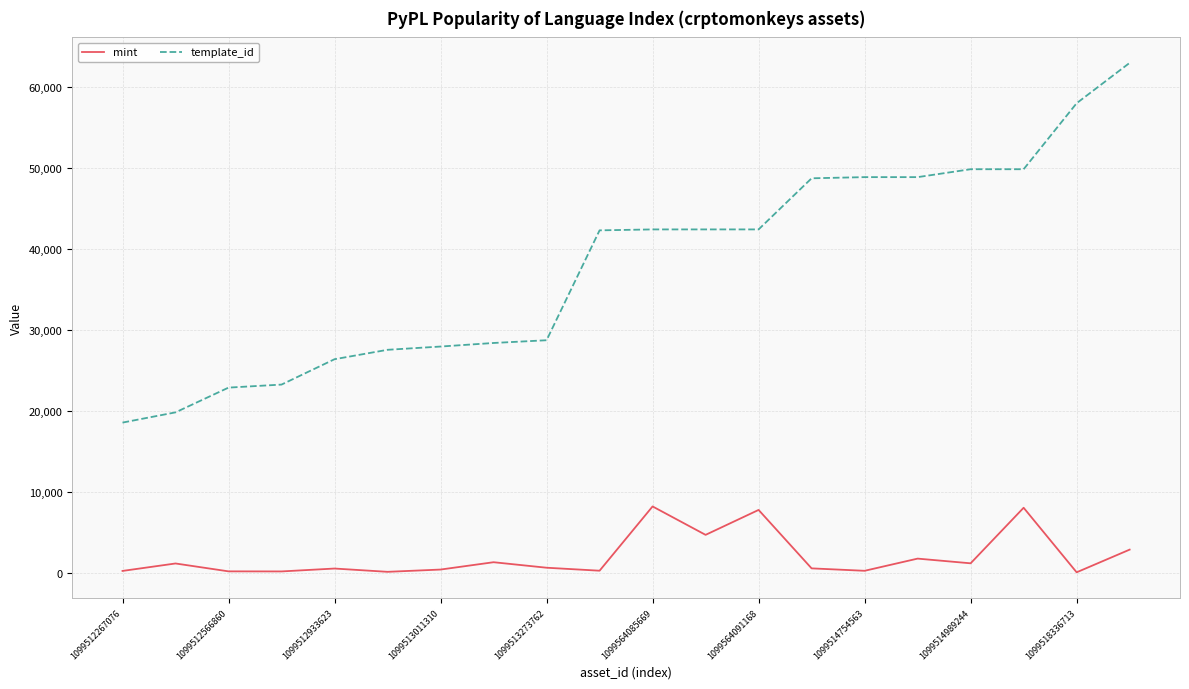

Count the number of categories in the chart.

20